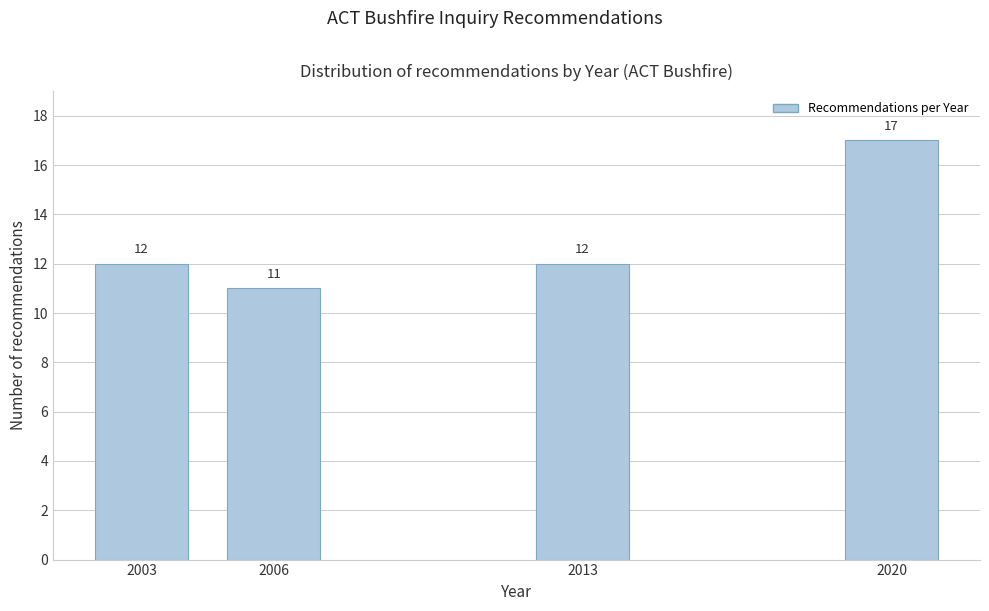

Reading left to right, transcribe all the data shown in this chart.

2003=12	2006=11	2013=12	2020=17